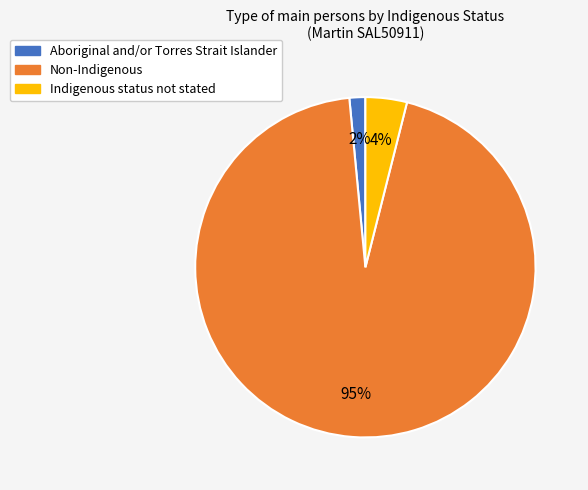

Which category has the biggest portion of the pie?

Non-Indigenous